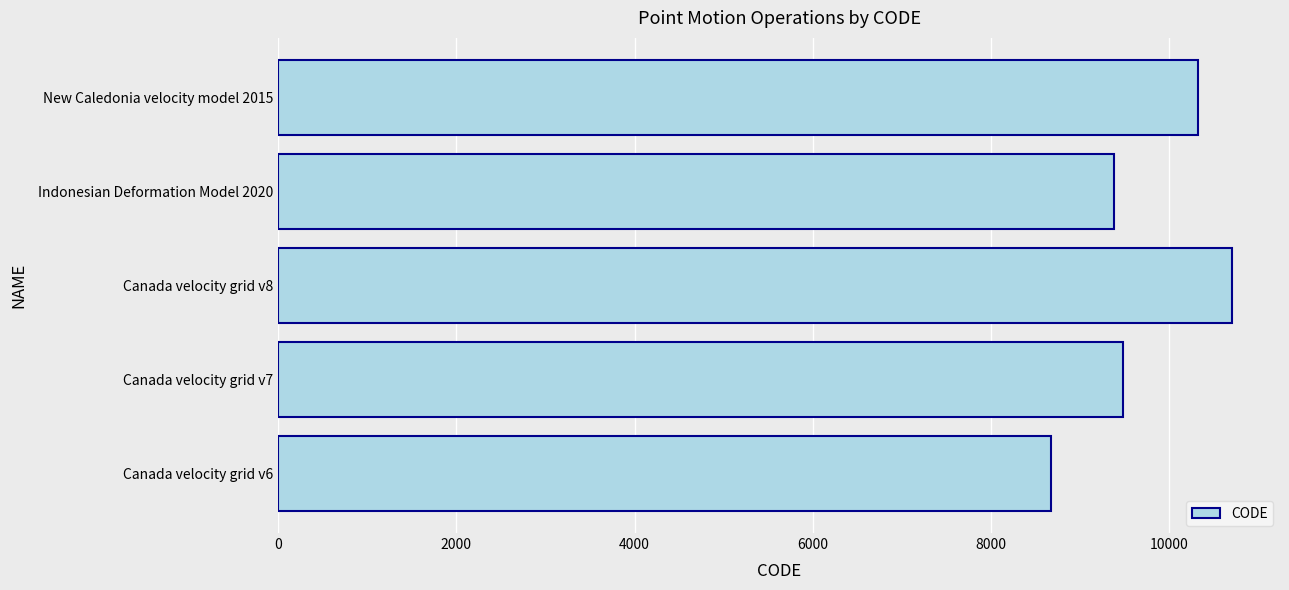

Reading bottom to top, extract all data points from this chart.

Canada velocity grid v6=8676	Canada velocity grid v7=9483	Canada velocity grid v8=10707	Indonesian Deformation Model 2020=9375	New Caledonia velocity model 2015=10323